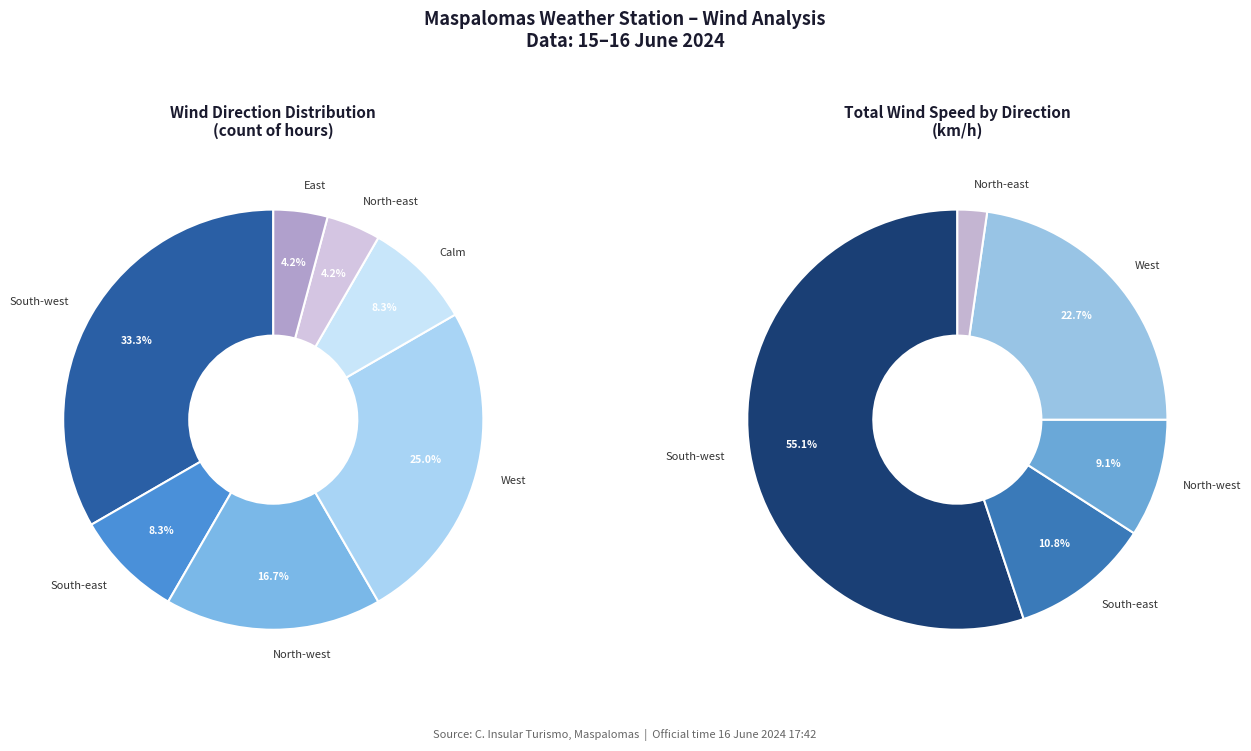

What percentage is NOT represented by Calm?

91.7%